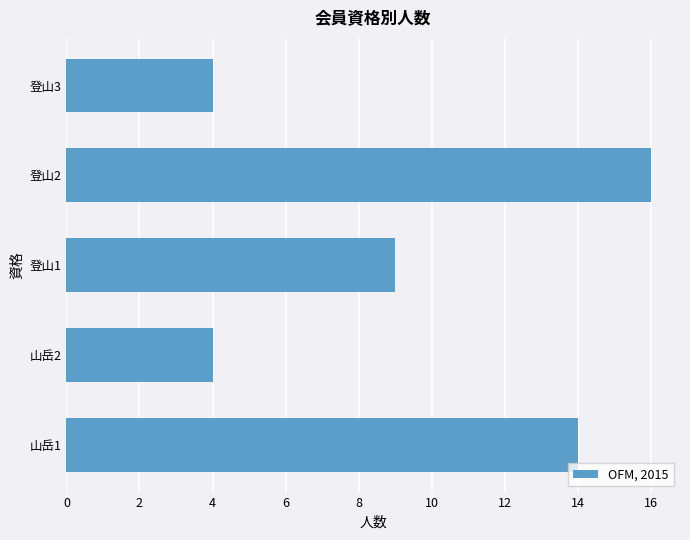

True or false: the data shows 14 at 山岳1.

True